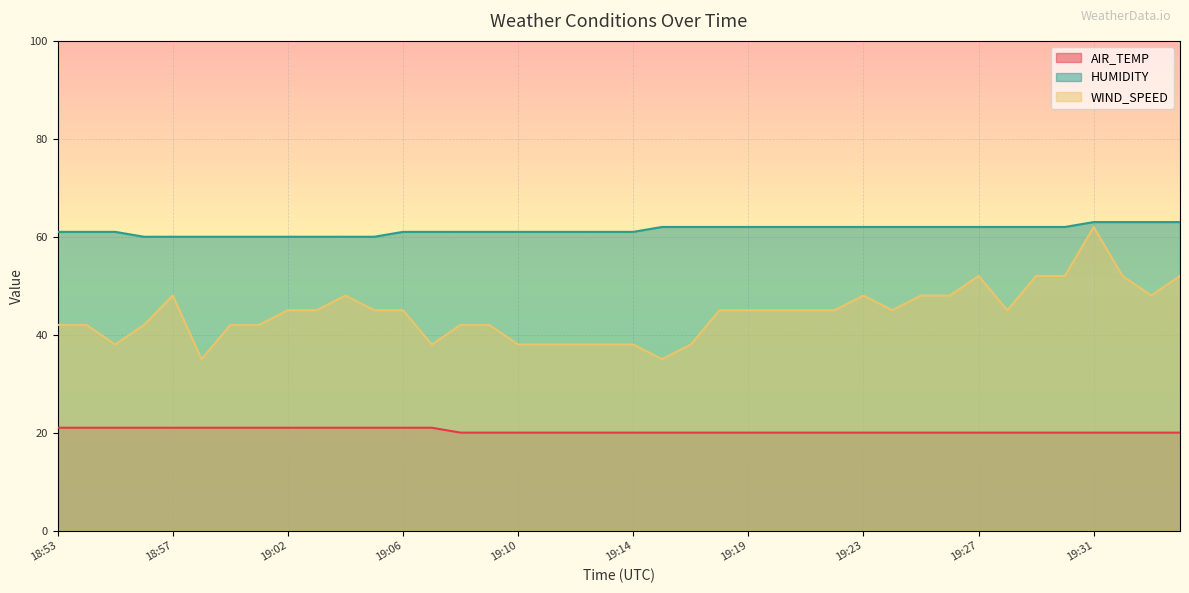

True or false: WIND_SPEED and HUMIDITY cross at least once.

False